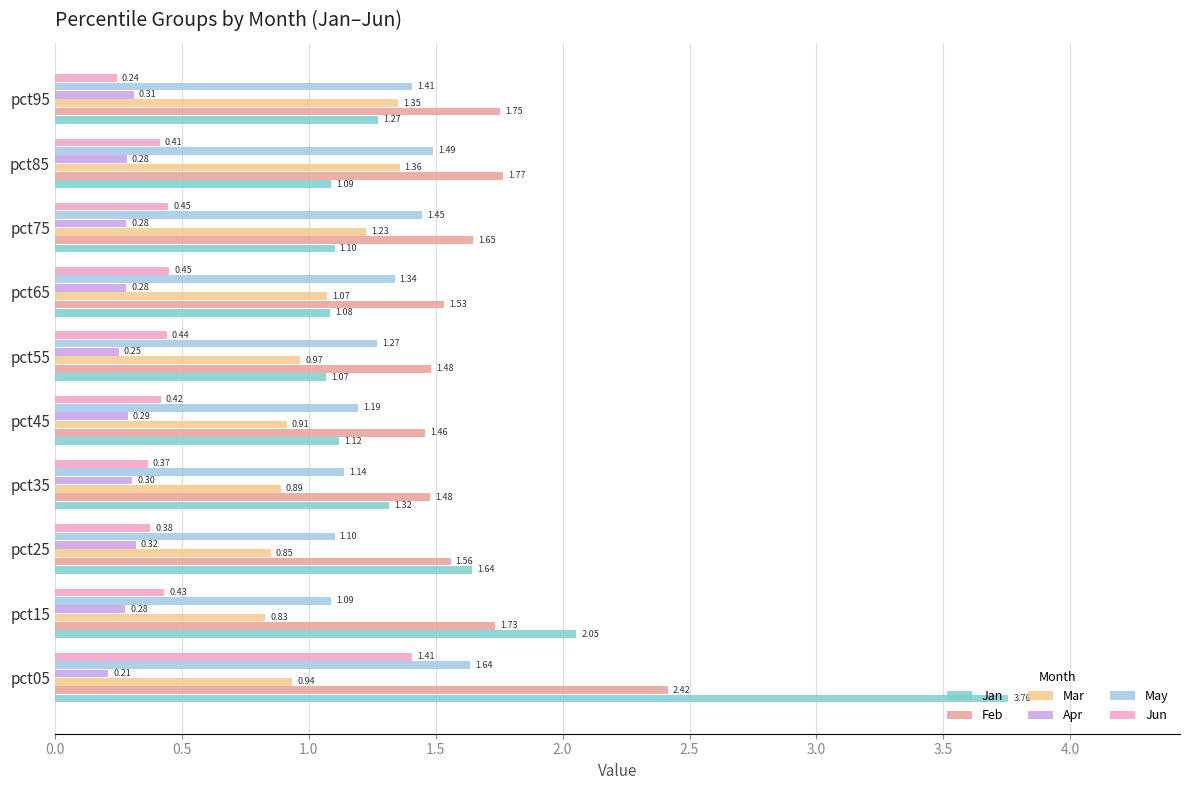

What is the total value across all series at pct05?

10.4